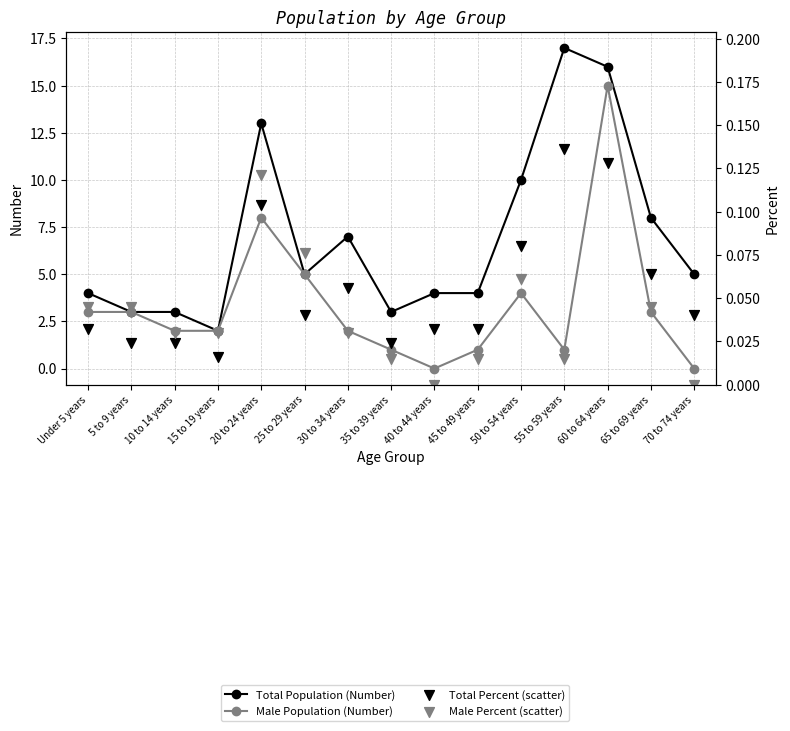

What are all the series names shown in the legend?

Total Population (Number), Male Population (Number), Total Percent (scatter), Male Percent (scatter)